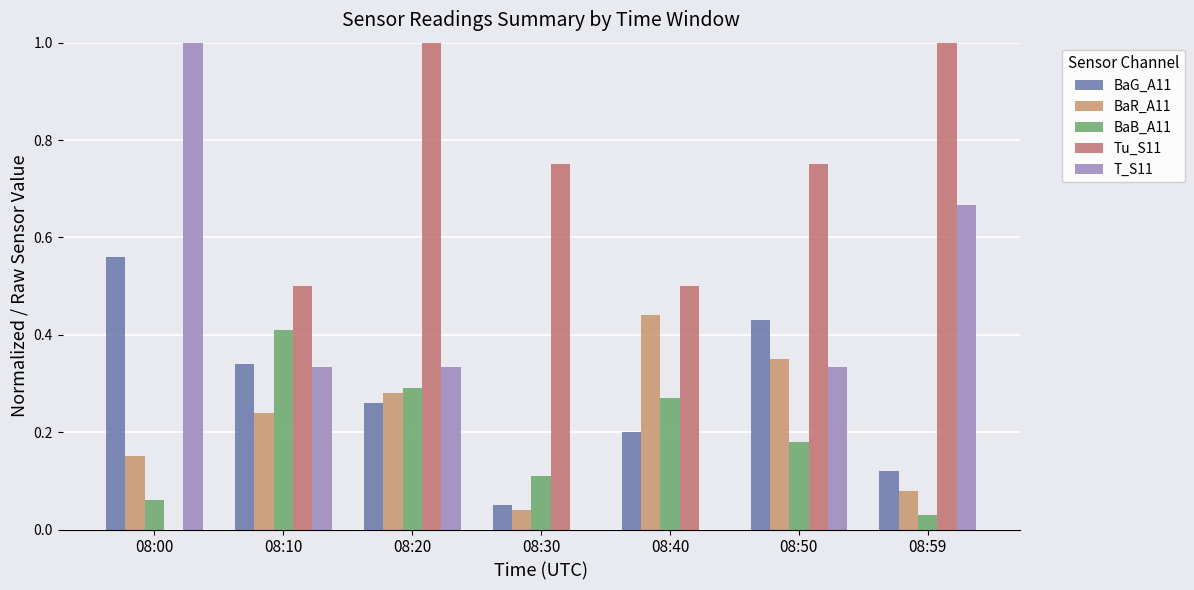

Rank the series by their maximum value, from highest to lowest.

Tu_S11, T_S11, BaG_A11, BaR_A11, BaB_A11